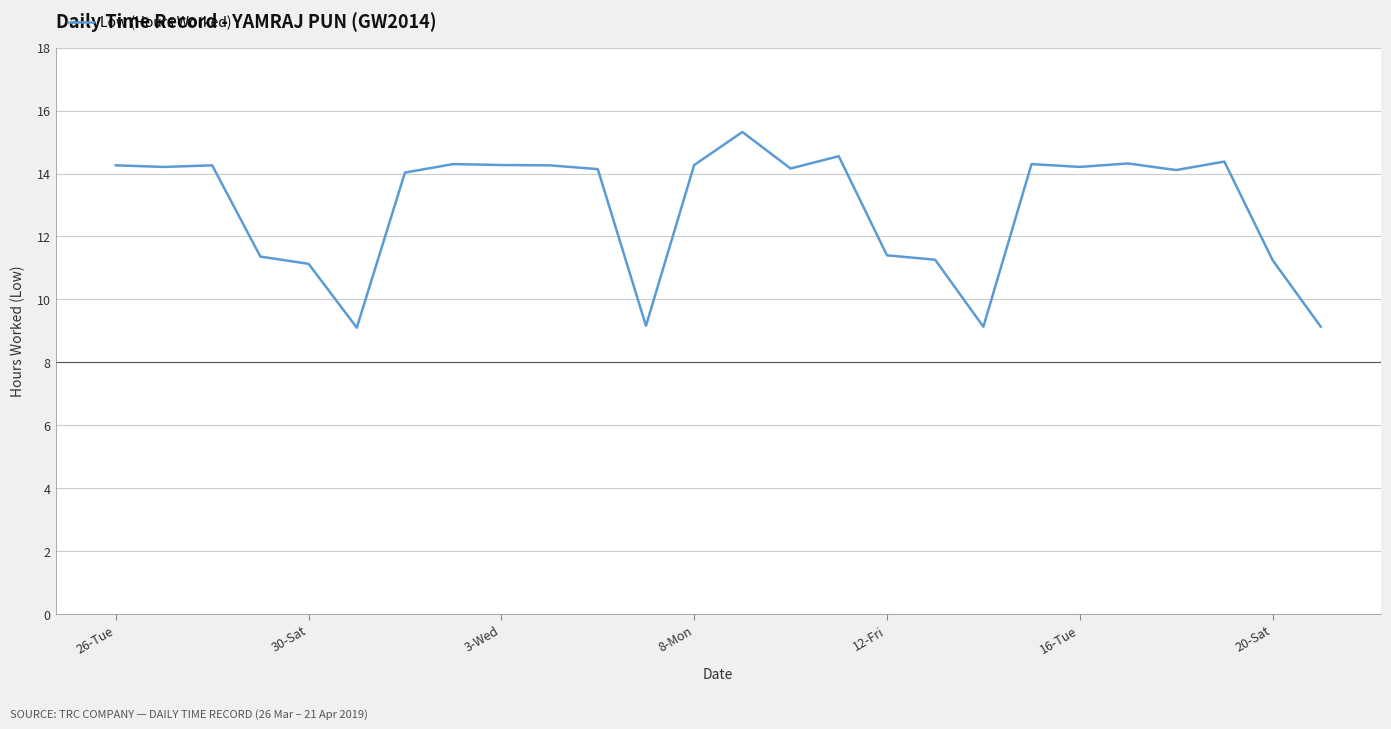

Does the chart display data point markers on the line(s)?

No